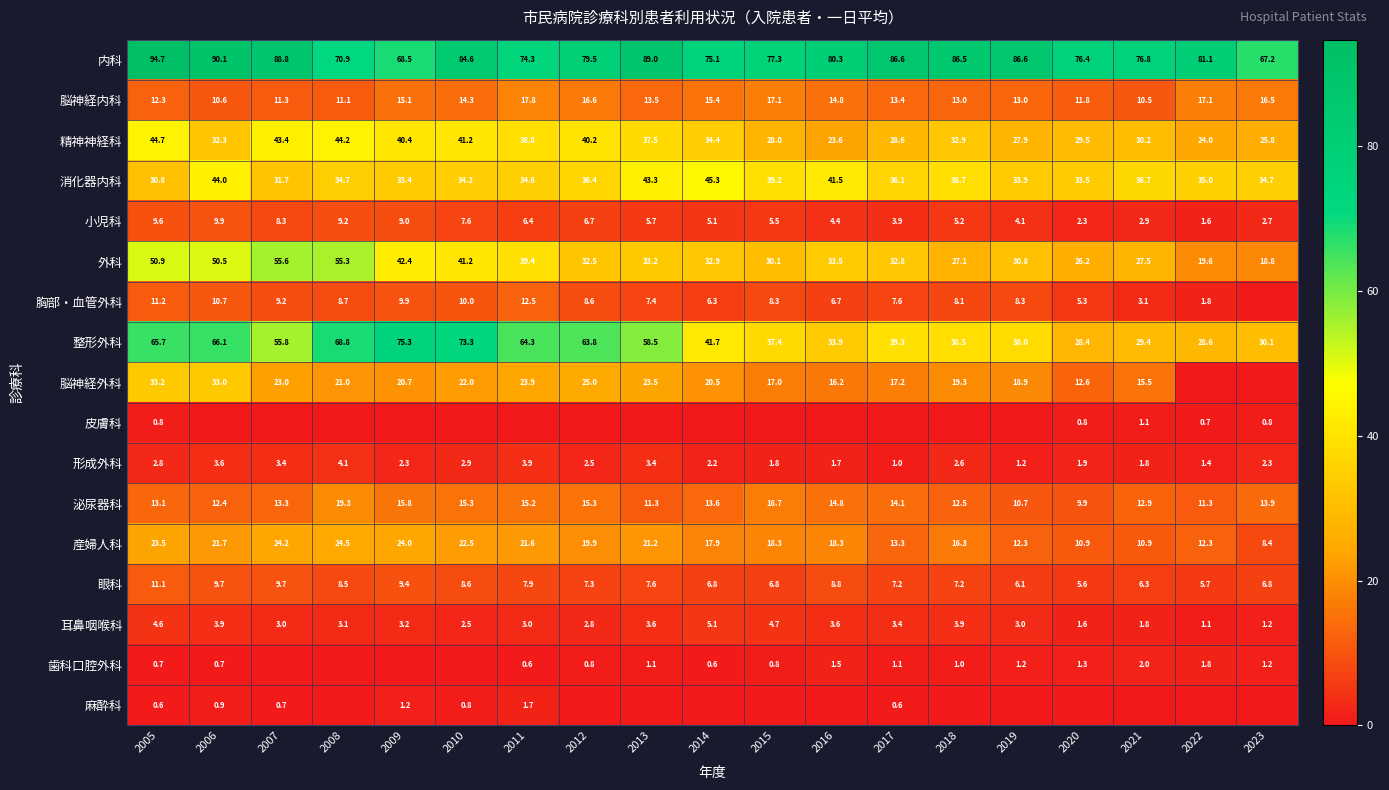

How many data points in 整形外科 are less than 41?

9